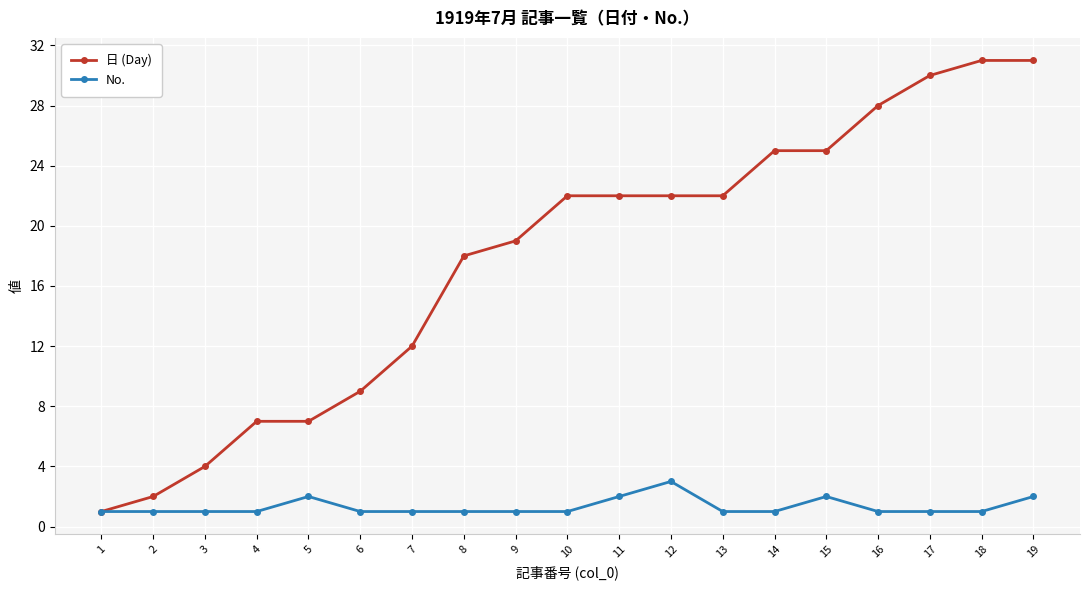

What is the minimum value shown in the chart?

1